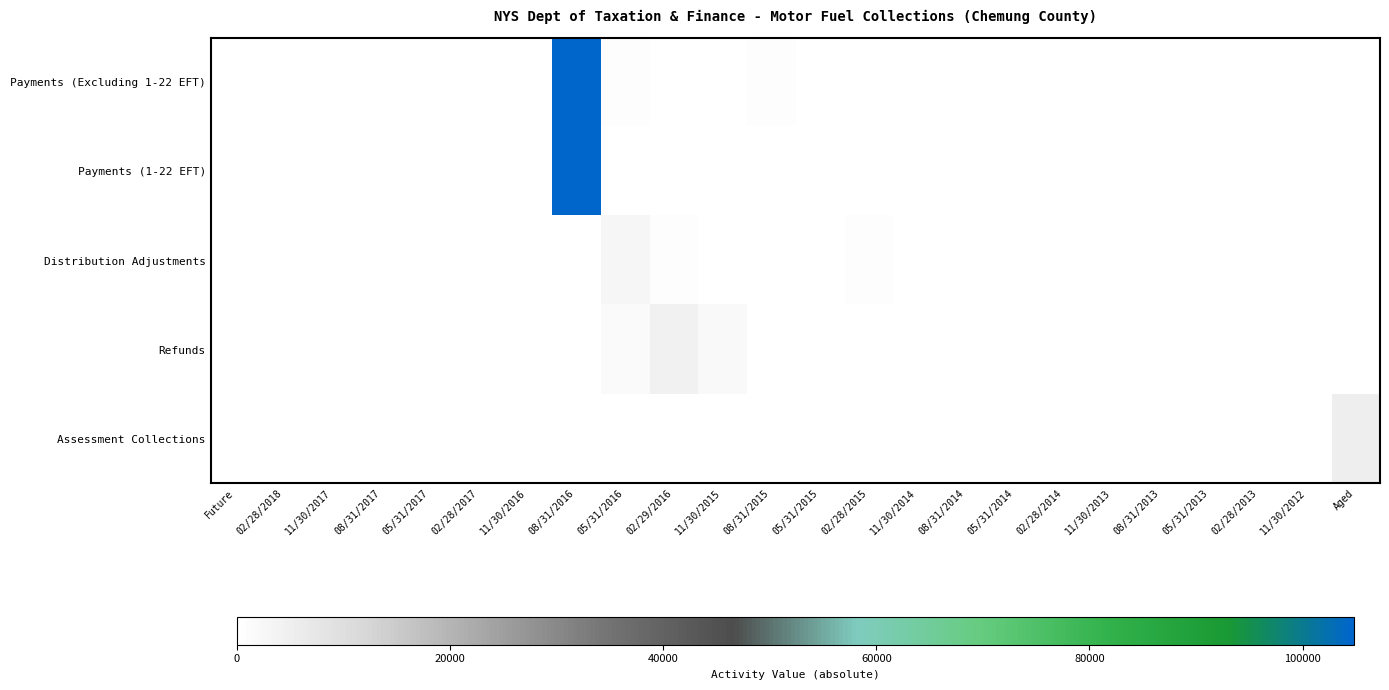

Reading right to left, transcribe all the data shown in this chart.

Payments (Excluding 1-22 EFT): Aged=0.0	11/30/2012=0.0	02/28/2013=0.0	05/31/2013=0.0	08/31/2013=0.0	11/30/2013=0.0	02/28/2014=0.0	05/31/2014=0.0	08/31/2014=0.0	11/30/2014=0.0	02/28/2015=0.0	05/31/2015=0.0	08/31/2015=647.9	11/30/2015=0.0	02/29/2016=83.9	05/31/2016=691.1	08/31/2016=171342.9	11/30/2016=0.0	02/28/2017=0.0	05/31/2017=0.0	08/31/2017=0.0	11/30/2017=0.0	02/28/2018=0.0	Future=0.0
Payments (1-22 EFT): Aged=0.0	11/30/2012=0.0	02/28/2013=0.0	05/31/2013=0.0	08/31/2013=0.0	11/30/2013=0.0	02/28/2014=0.0	05/31/2014=0.0	08/31/2014=0.0	11/30/2014=0.0	02/28/2015=0.0	05/31/2015=0.0	08/31/2015=0.0	11/30/2015=0.0	02/29/2016=0.0	05/31/2016=0.0	08/31/2016=198114.7	11/30/2016=0.0	02/28/2017=0.0	05/31/2017=0.0	08/31/2017=0.0	11/30/2017=0.0	02/28/2018=0.0	Future=0.0
Distribution Adjustments: Aged=0.0	11/30/2012=0.0	02/28/2013=0.0	05/31/2013=0.0	08/31/2013=0.0	11/30/2013=0.0	02/28/2014=0.0	05/31/2014=0.0	08/31/2014=337.7	11/30/2014=313.9	02/28/2015=411.3	05/31/2015=378.4	08/31/2015=389.3	11/30/2015=375.4	02/29/2016=580.9	05/31/2016=2645.9	08/31/2016=119.5	11/30/2016=0.0	02/28/2017=2.0	05/31/2017=0.0	08/31/2017=0.0	11/30/2017=0.0	02/28/2018=0.0	Future=0.0
Refunds: Aged=0.0	11/30/2012=0.0	02/28/2013=0.0	05/31/2013=0.0	08/31/2013=0.0	11/30/2013=0.0	02/28/2014=0.0	05/31/2014=0.0	08/31/2014=0.0	11/30/2014=0.0	02/28/2015=45.7	05/31/2015=13.4	08/31/2015=52.9	11/30/2015=2028.6	02/29/2016=4396.2	05/31/2016=1414.2	08/31/2016=30.1	11/30/2016=0.0	02/28/2017=0.0	05/31/2017=0.0	08/31/2017=0.0	11/30/2017=0.0	02/28/2018=0.0	Future=0.0
Assessment Collections: Aged=4968.1	11/30/2012=0.0	02/28/2013=0.0	05/31/2013=0.0	08/31/2013=0.0	11/30/2013=0.0	02/28/2014=0.0	05/31/2014=0.0	08/31/2014=0.0	11/30/2014=0.0	02/28/2015=0.0	05/31/2015=0.0	08/31/2015=0.0	11/30/2015=0.0	02/29/2016=0.0	05/31/2016=0.0	08/31/2016=0.0	11/30/2016=0.0	02/28/2017=0.0	05/31/2017=0.0	08/31/2017=0.0	11/30/2017=0.0	02/28/2018=0.0	Future=0.0